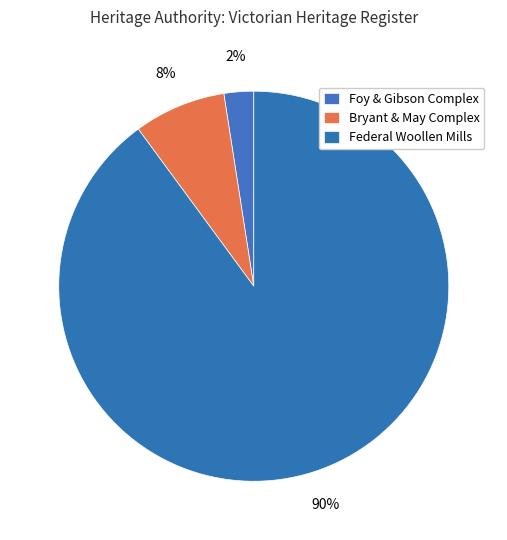

Which slice is the smallest?

Foy & Gibson Complex